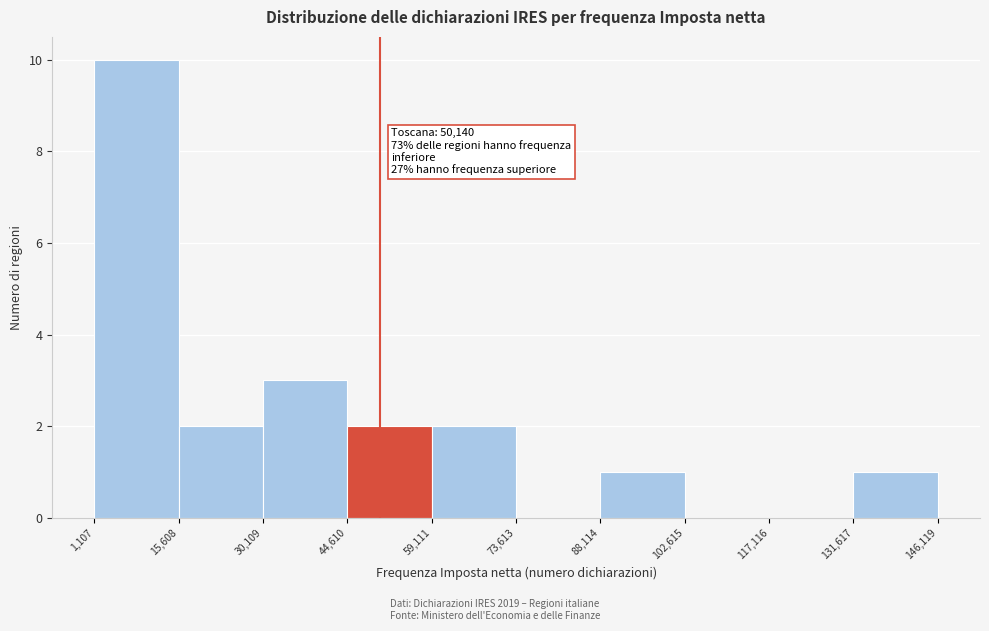

Which range on the x-axis has the tallest bar?

1,107 to 15,608